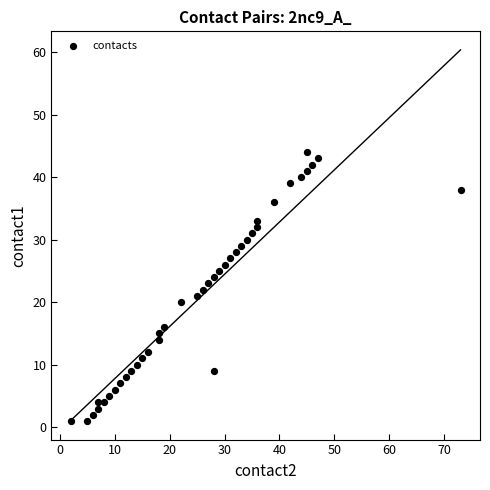

What is the range of X values (max minus min)?

71